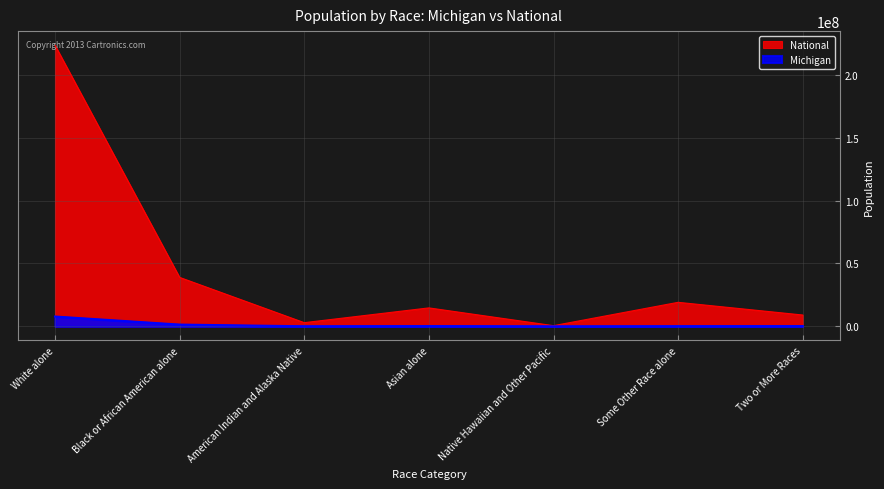

What are all the series names shown in the legend?

National, Michigan